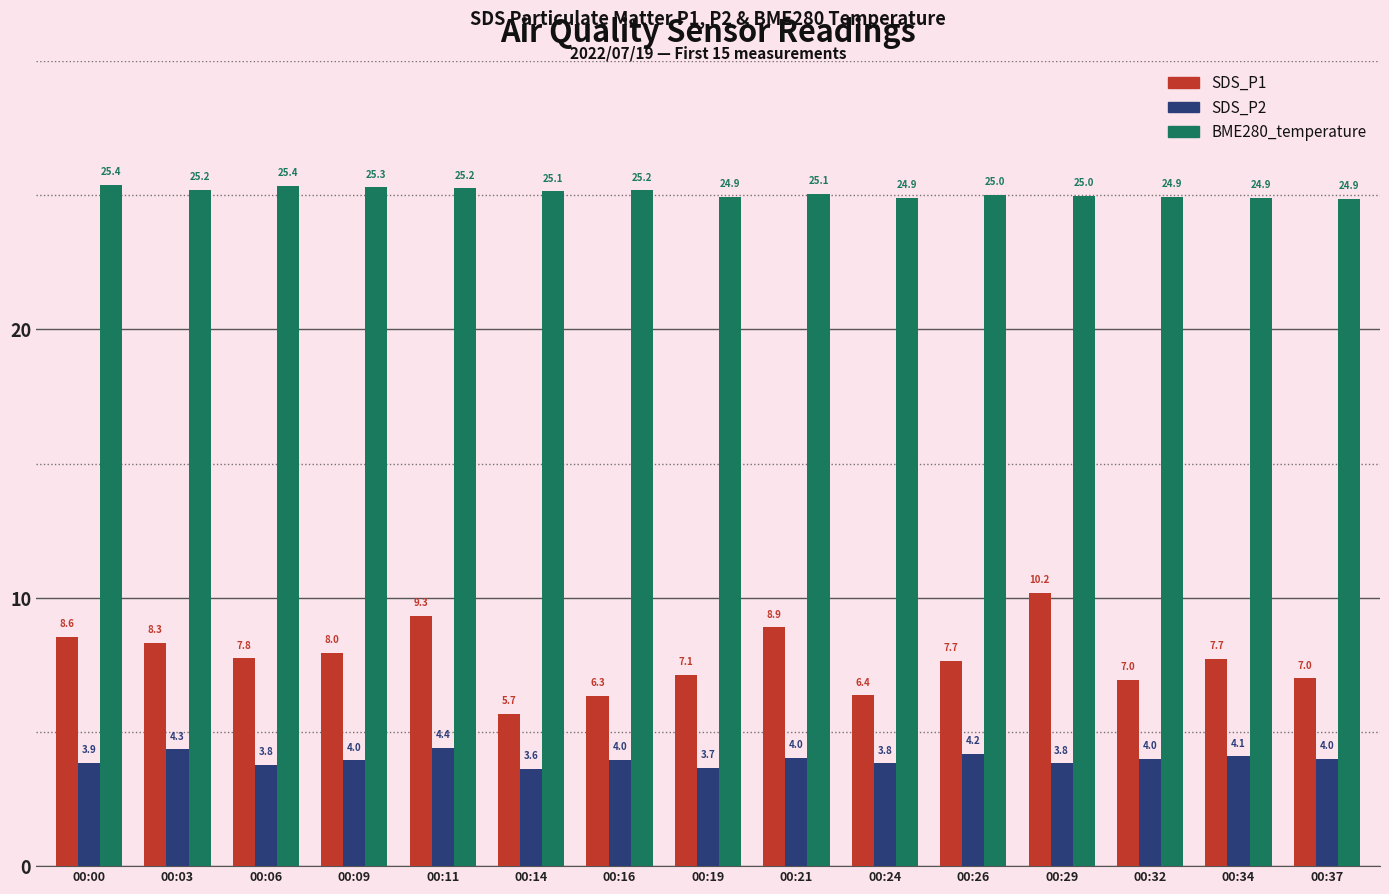

List the series in order of their overall mean, lowest first.

SDS_P2, SDS_P1, BME280_temperature